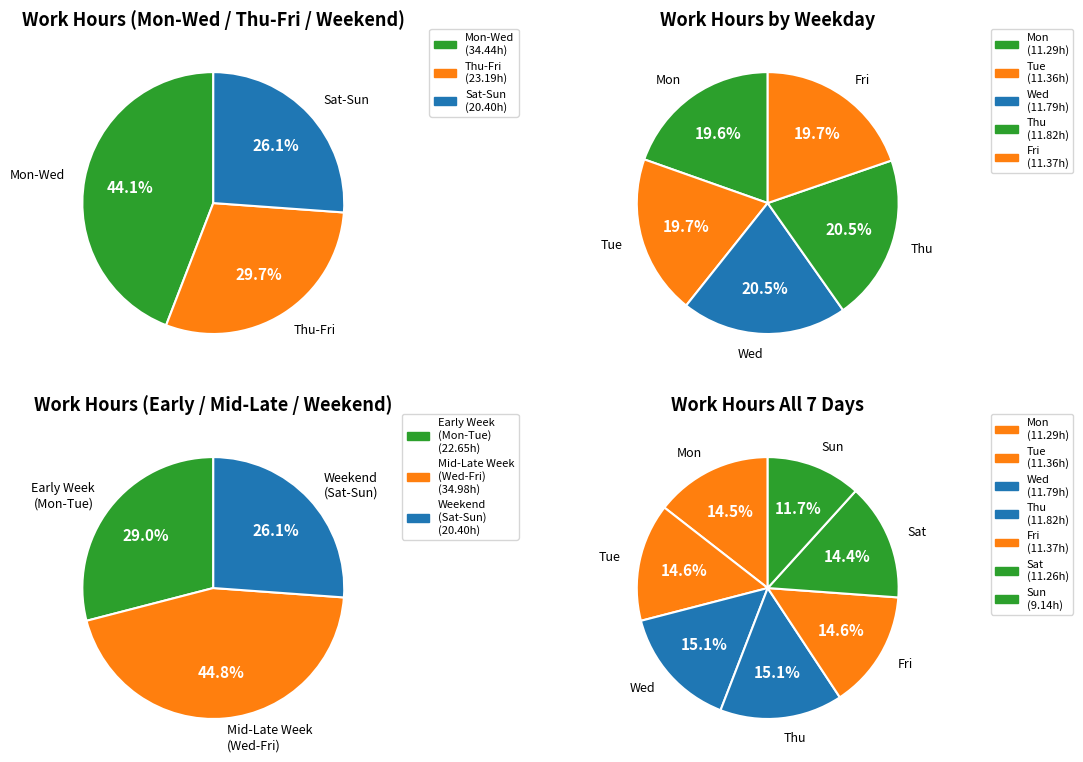

To the nearest percent, what percentage of the pie is Sat?

14%